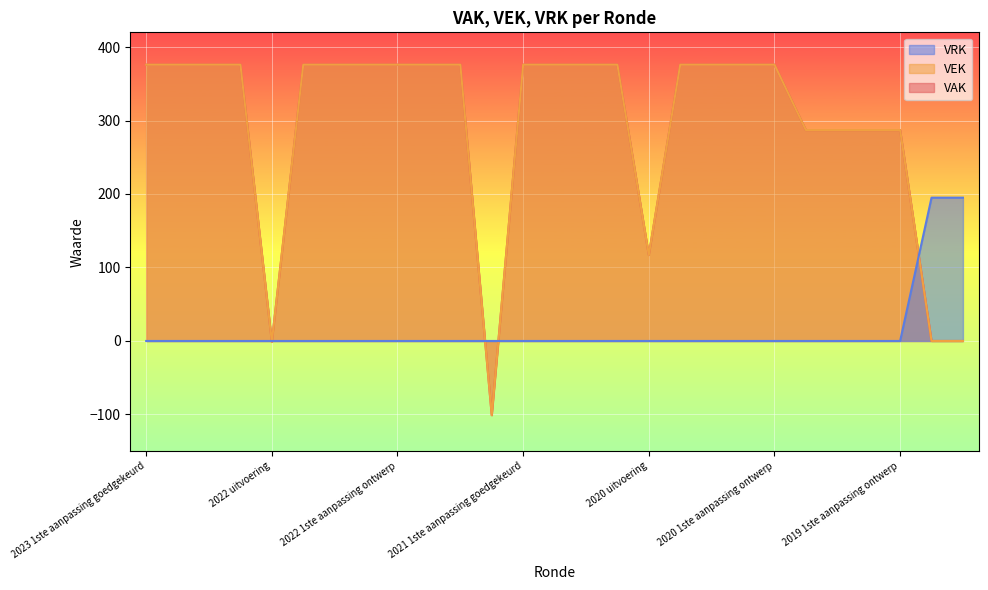

What is the difference between the second highest and second lowest values in the VAK series?

377